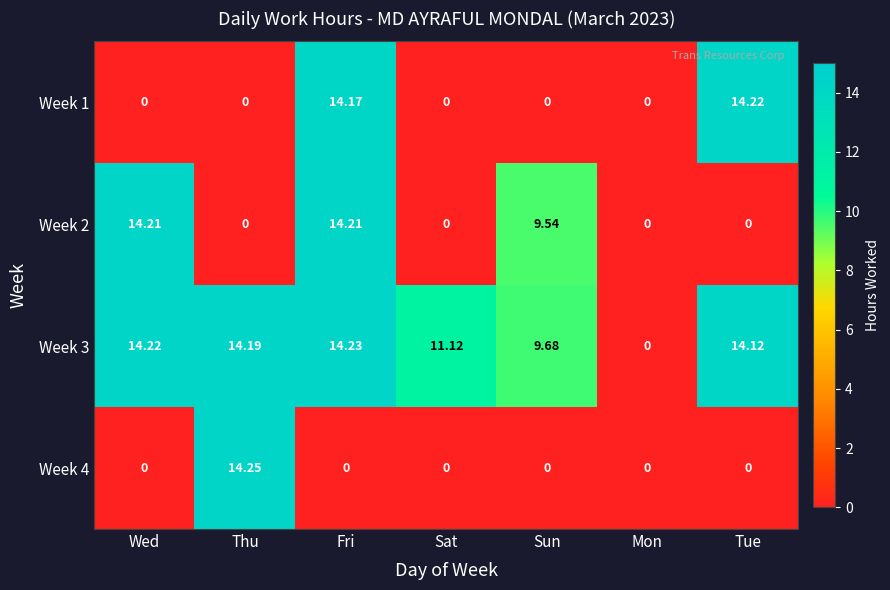

Rank the series by their maximum value, from lowest to highest.

Week 2, Week 1, Week 3, Week 4